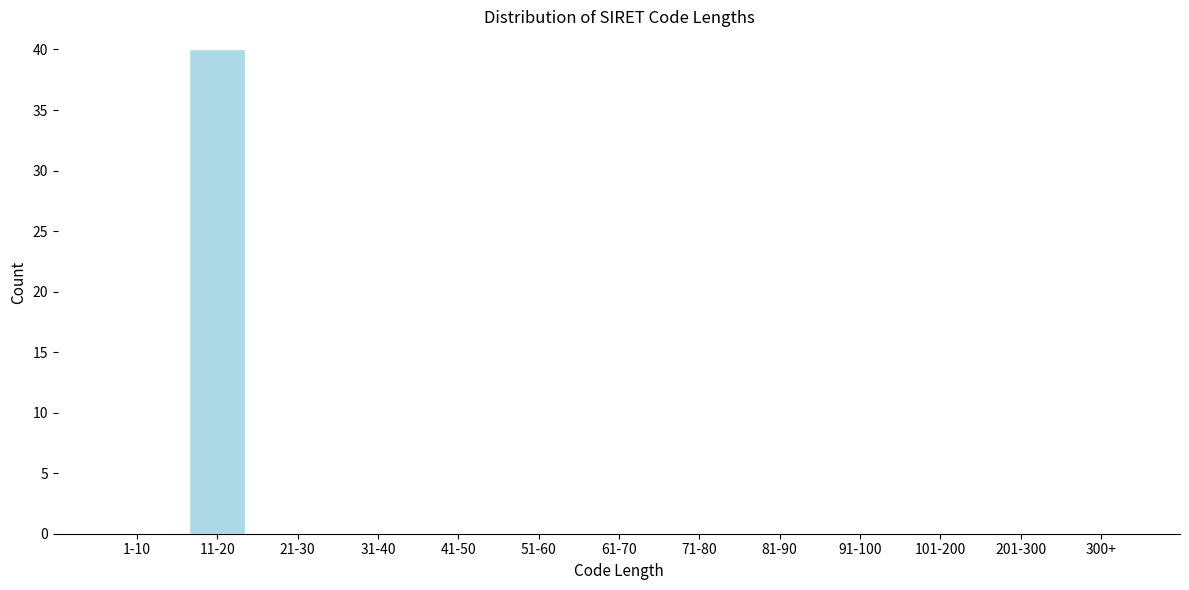

Reading left to right, what are all the values shown in this chart?

1-10=0	11-20=40	21-30=0	31-40=0	41-50=0	51-60=0	61-70=0	71-80=0	81-90=0	91-100=0	101-200=0	201-300=0	300+=0